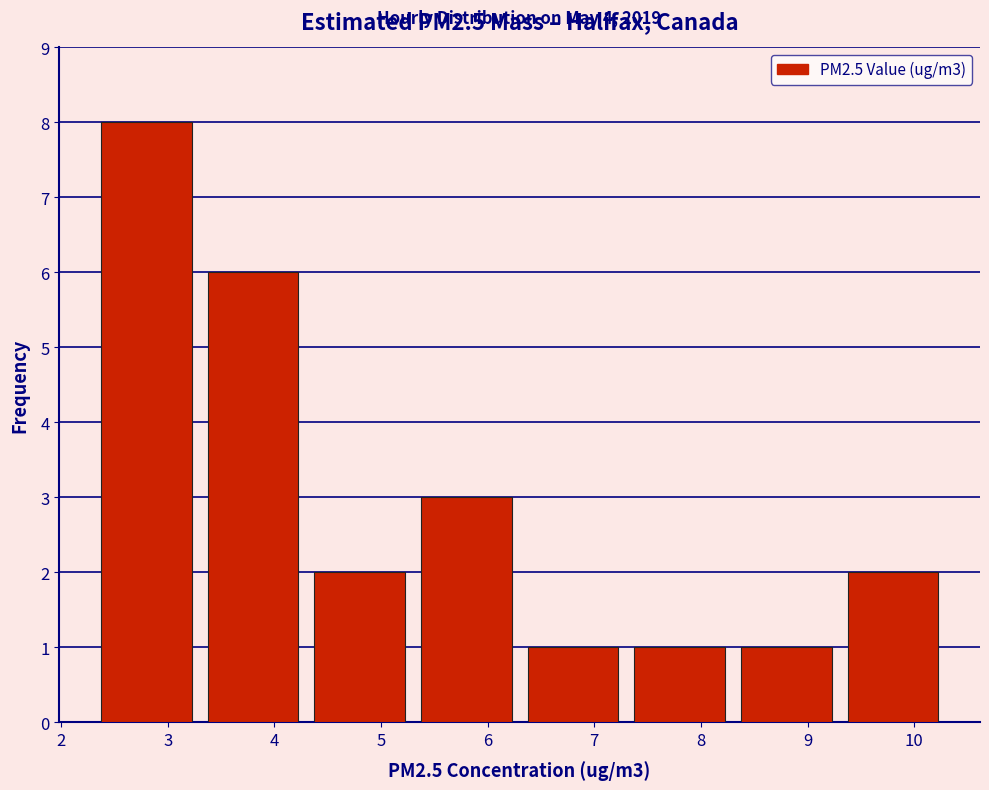

Over which range of the x-axis is the bar tallest?

2.3 to 3.3